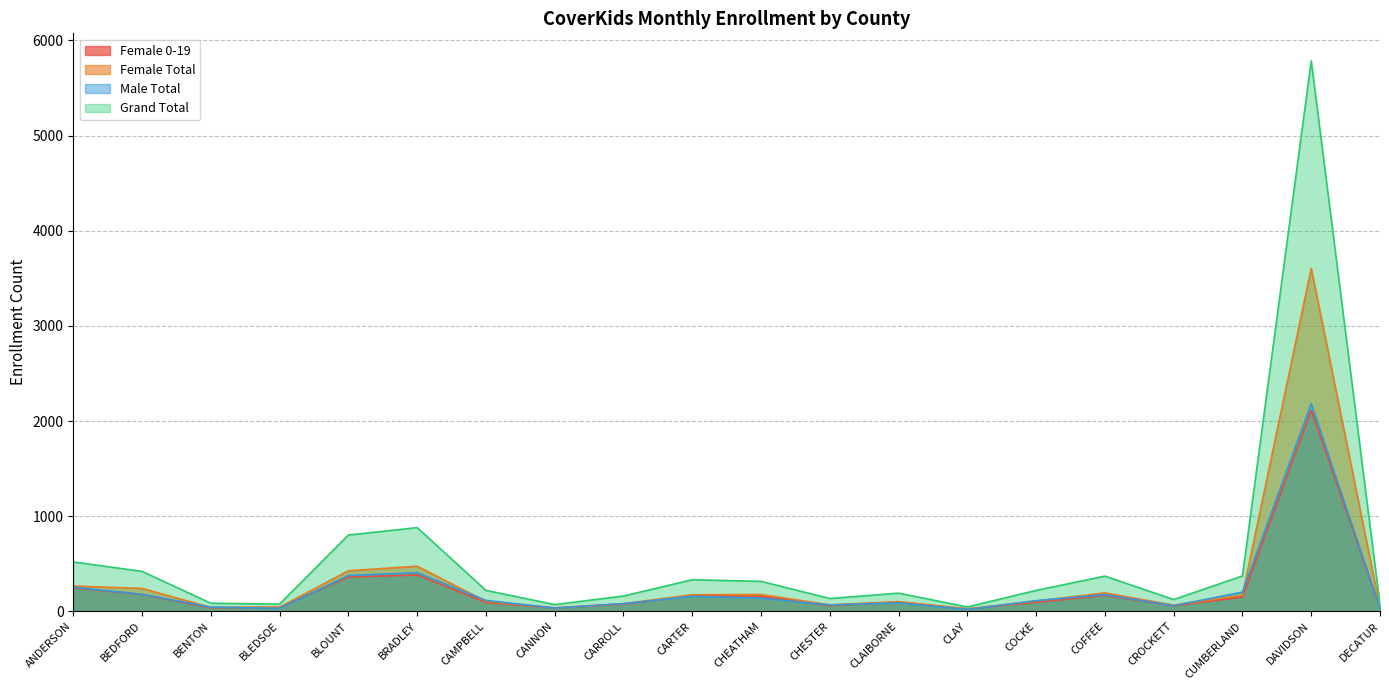

What is the difference between the Female 0-19 values at CARROLL and CARTER?

92